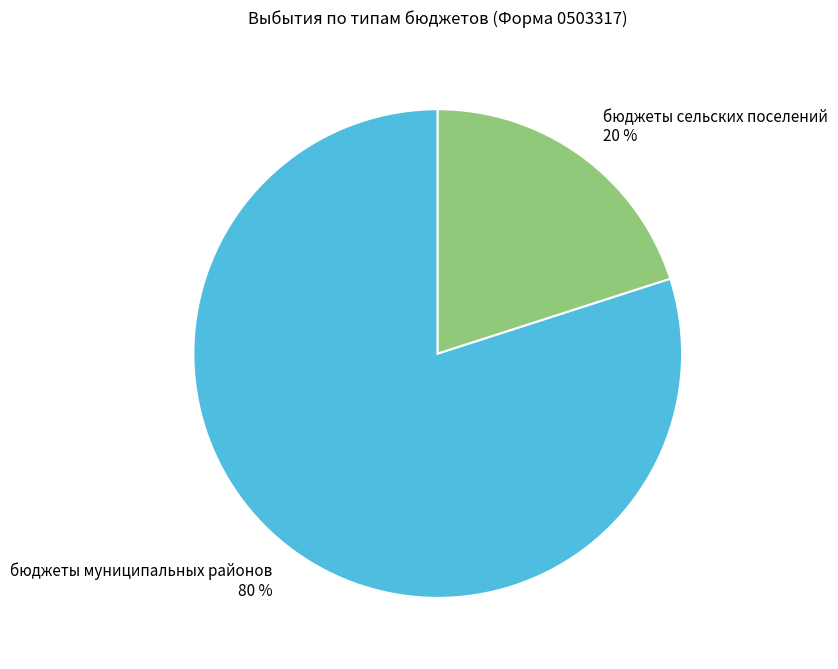

Does any single category account for the majority?

Yes